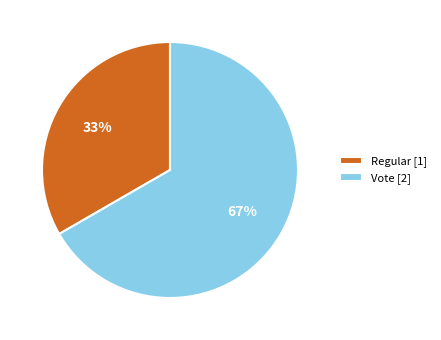

To the nearest percent, what percentage of the pie is Vote?

67%